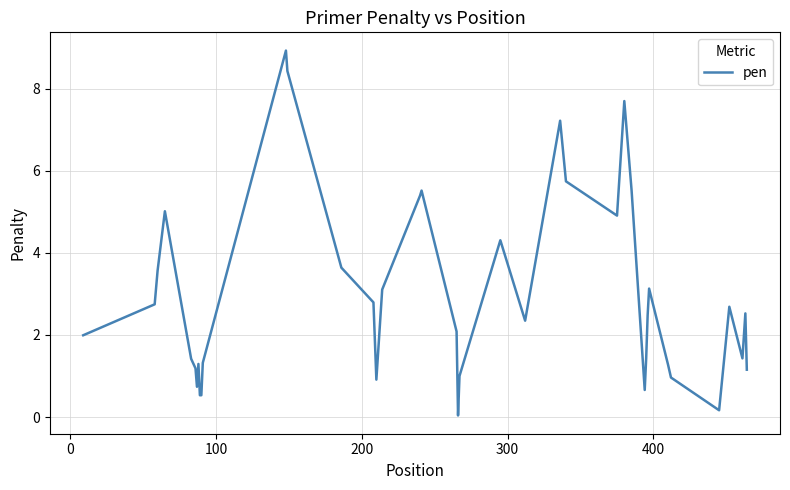

What is the average value?

2.9